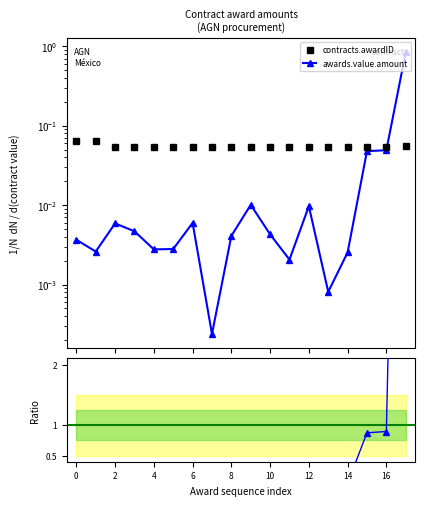

True or false: awards.value.amount has more than 1 points higher than both neighbors.

True